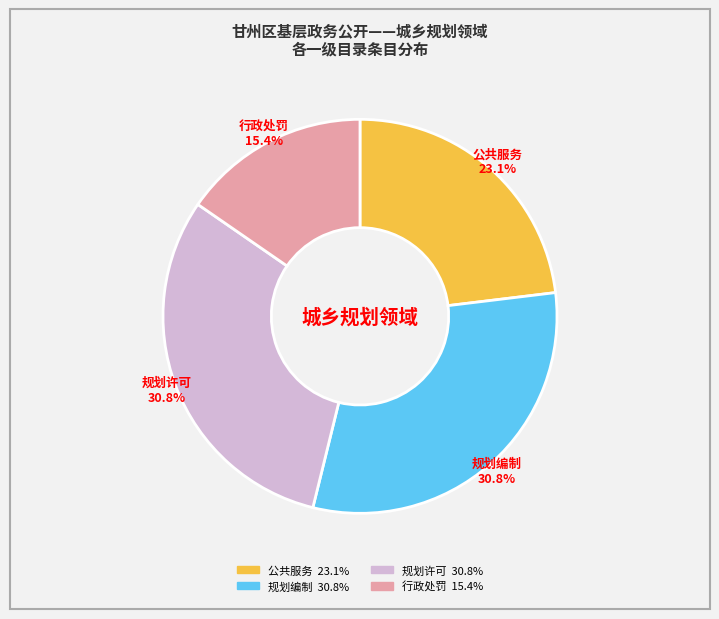

How many segments does this pie chart have?

4